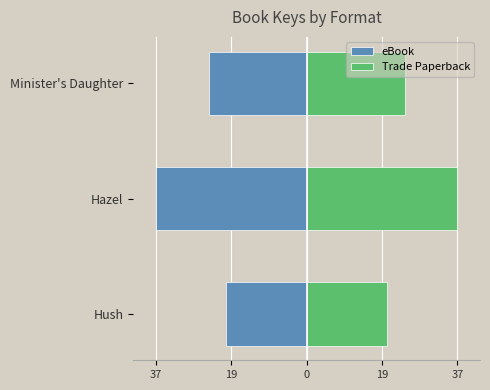

What are all the series names shown in the legend?

eBook, Trade Paperback